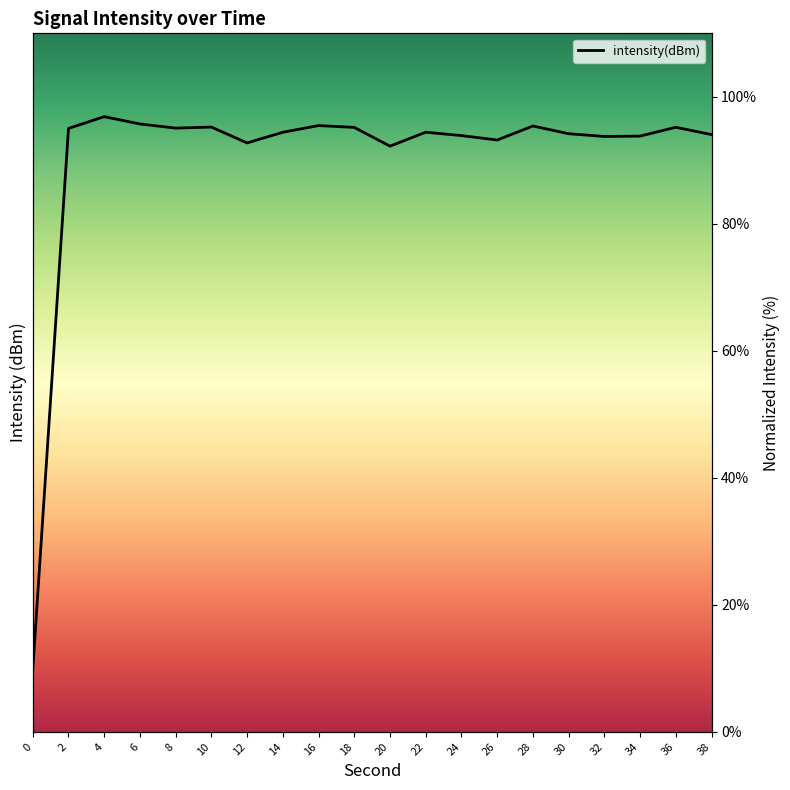

What is the approximate value at 36?

95.2